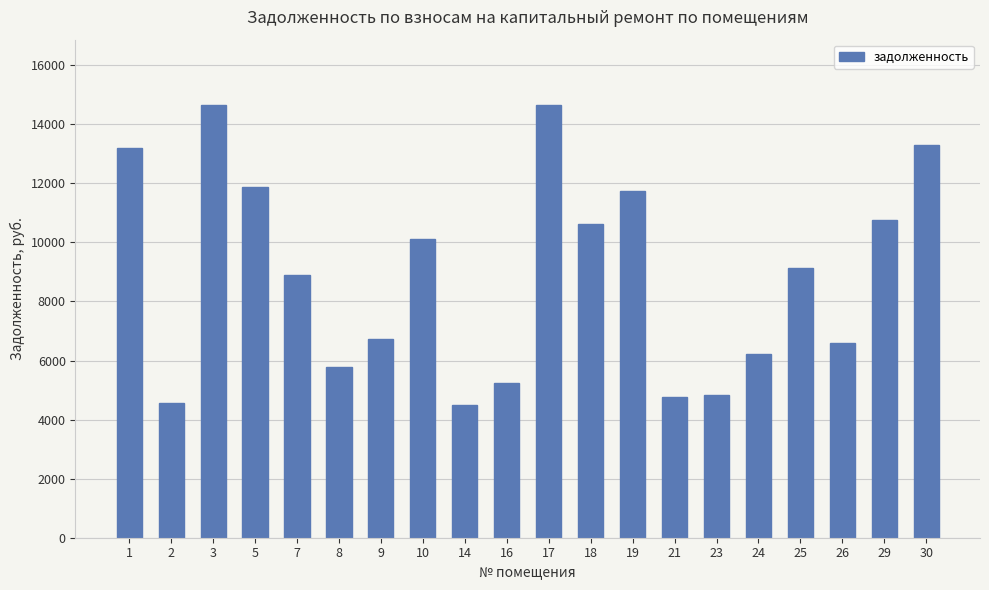

What is the value of the 13th bar from the left?

11743.8